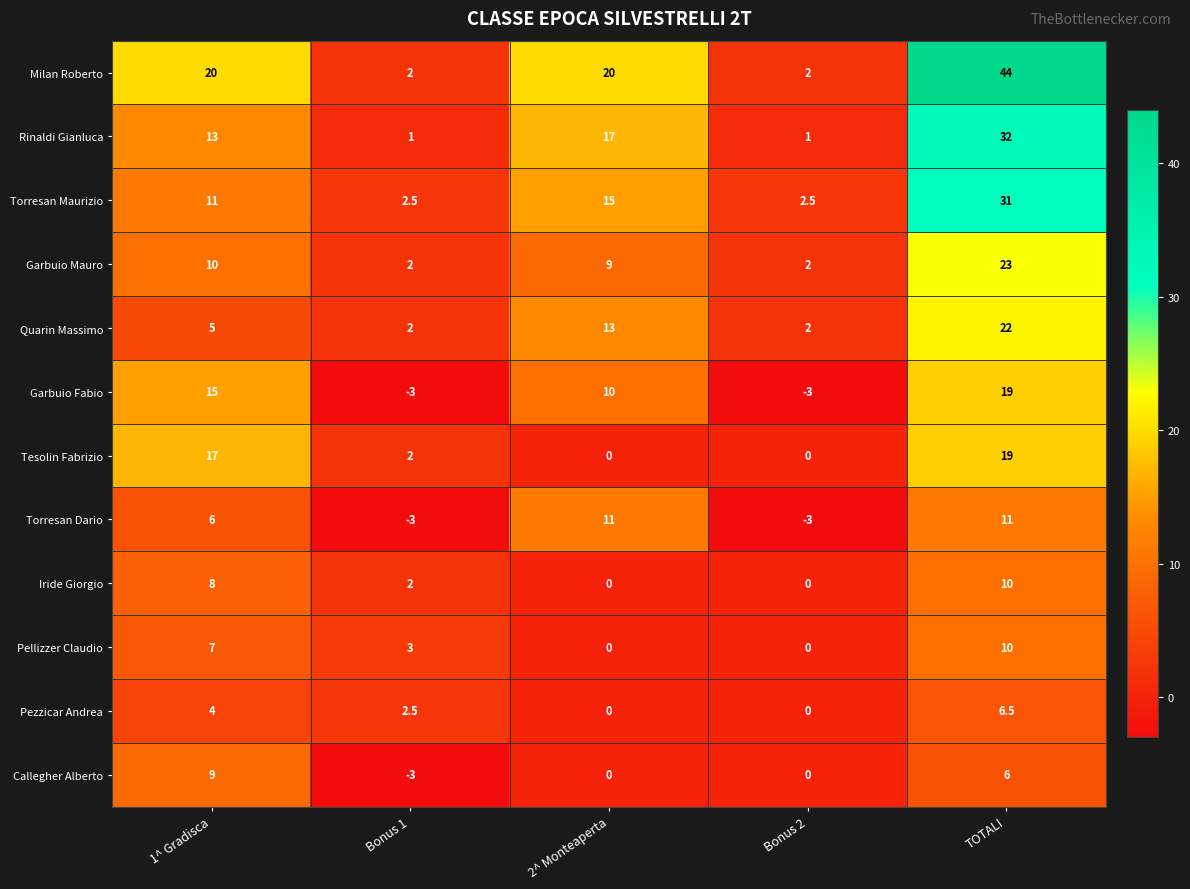

What is the total value across all series at Bonus 1?

10.0